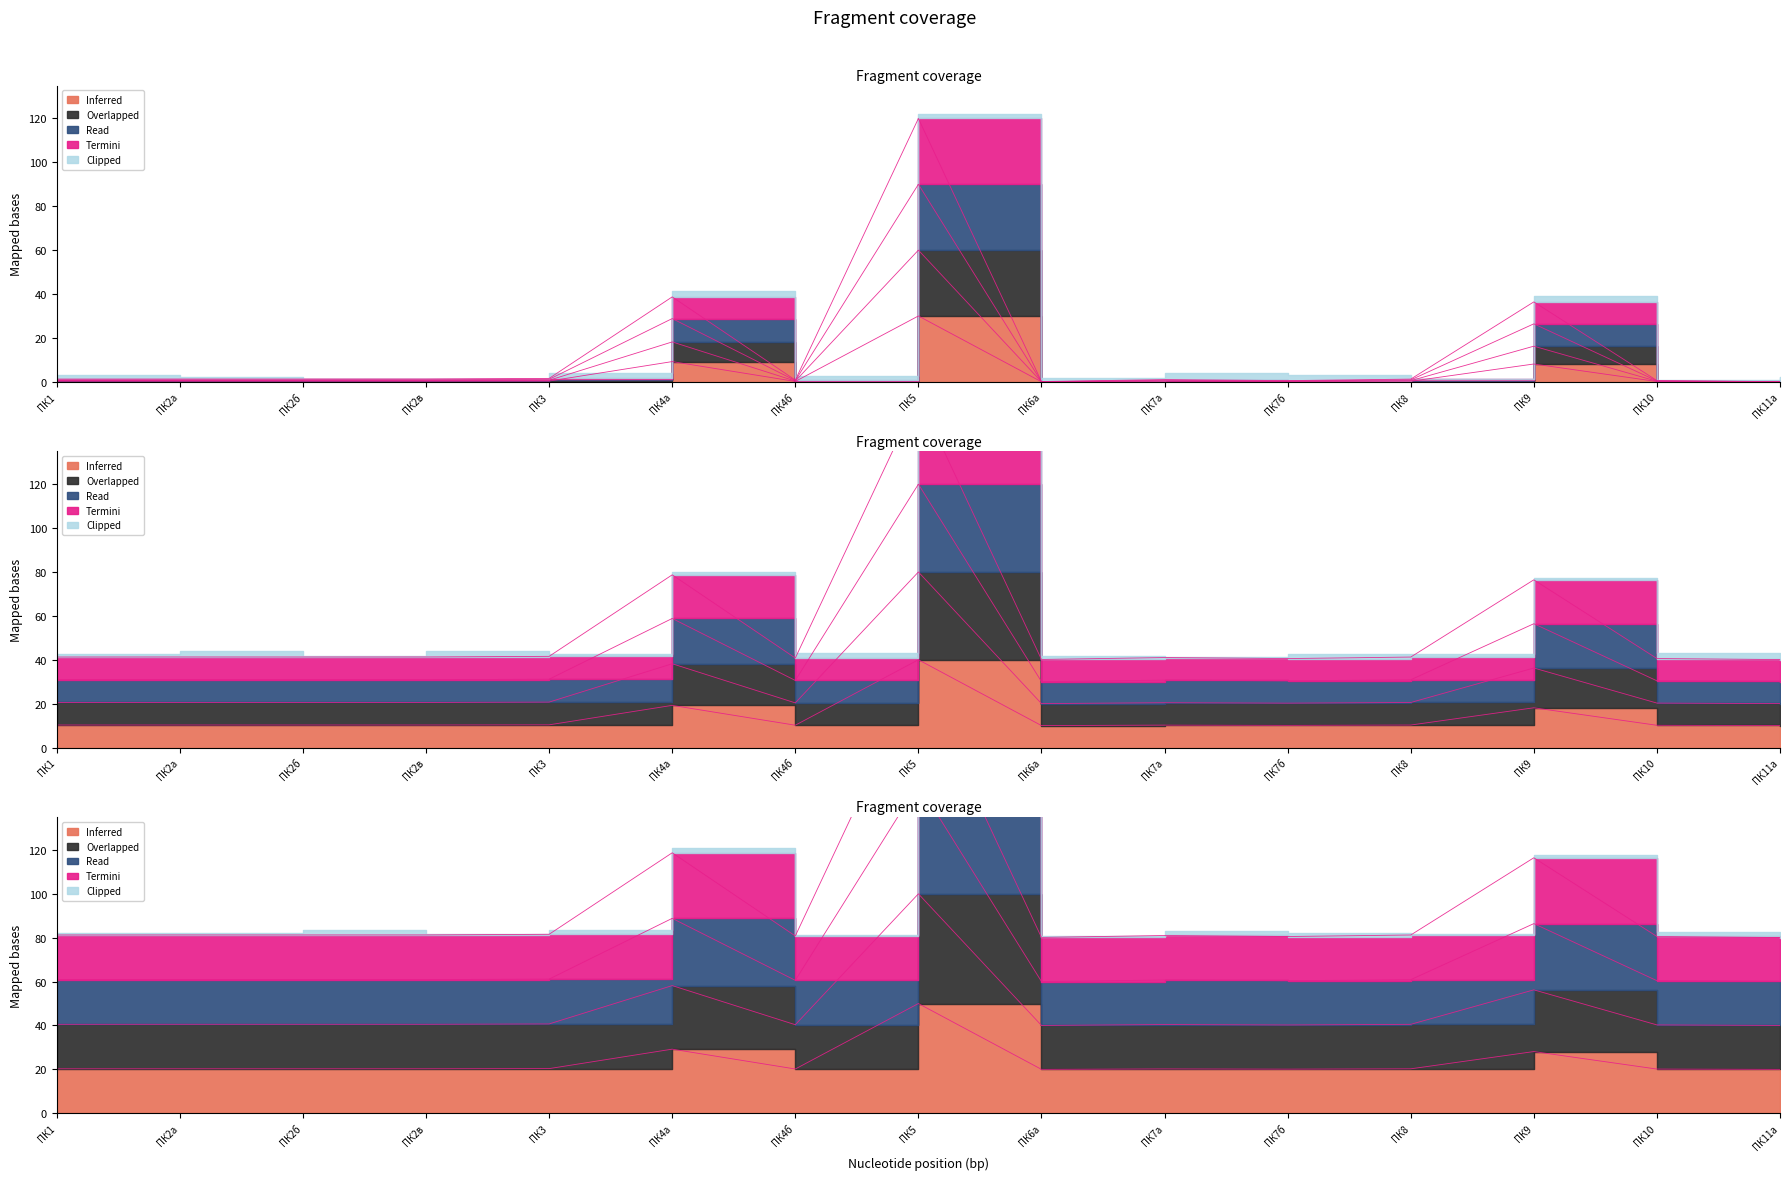

How many categories are shown in the chart?

15